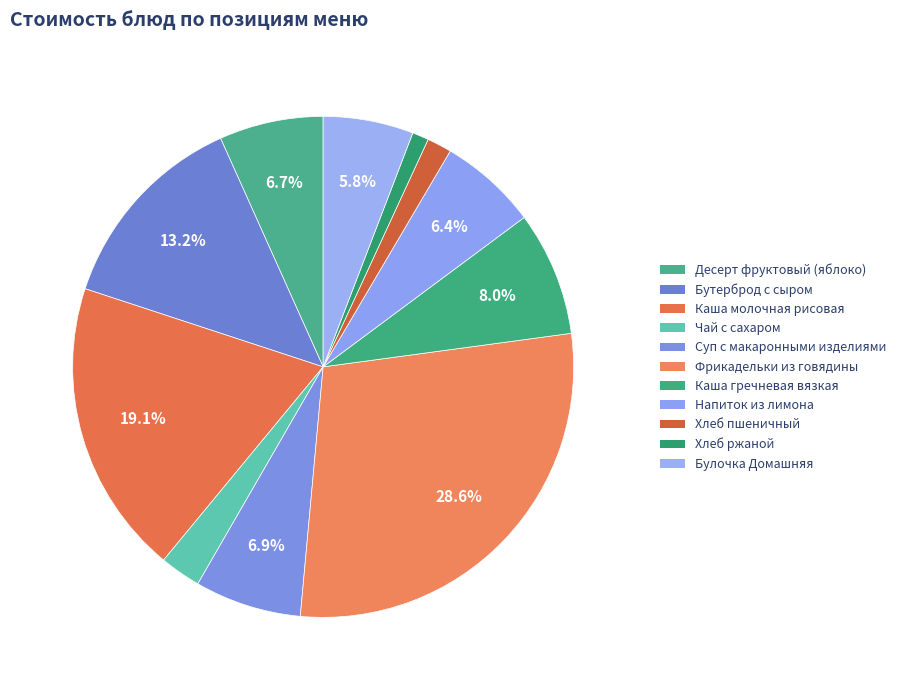

Which slice is the largest?

Фрикадельки из говядины